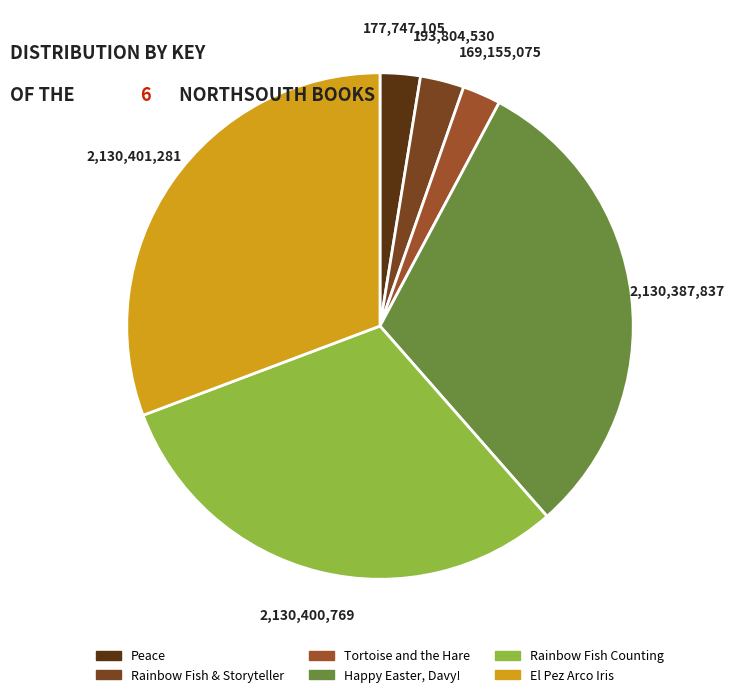

Do Tortoise and the Hare and Rainbow Fish Counting together represent more than half of the pie?

No